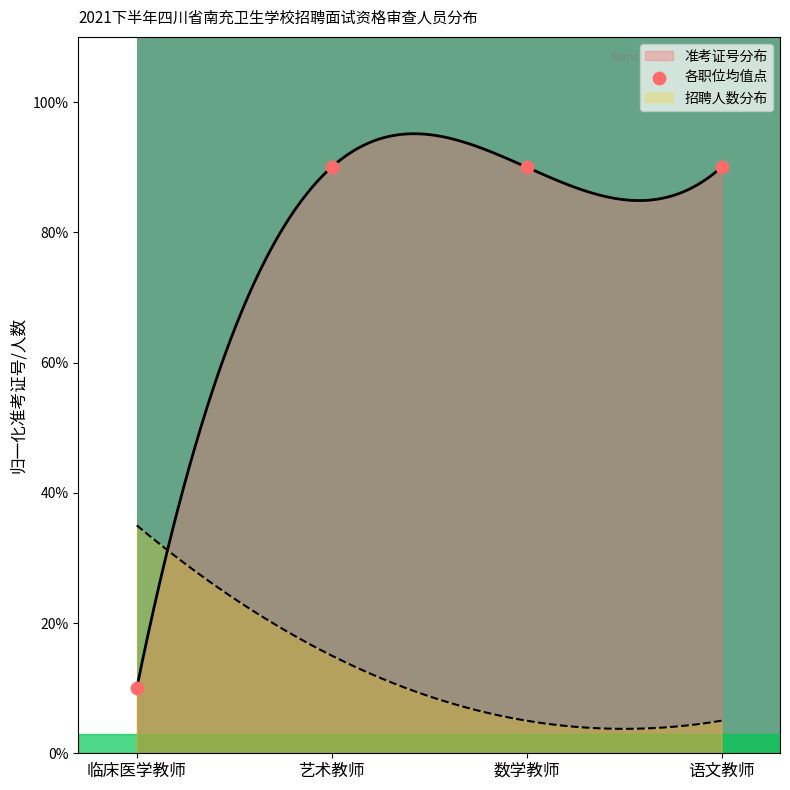

Between 语文教师 and 艺术教师, which is larger?

艺术教师